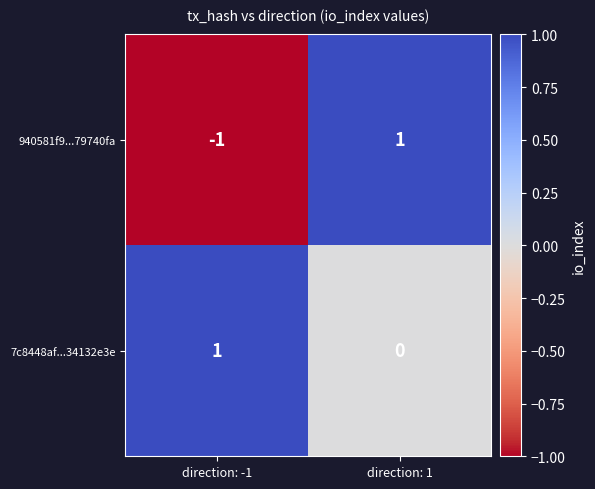

At which category does the chart reach its minimum across all series?

direction: -1